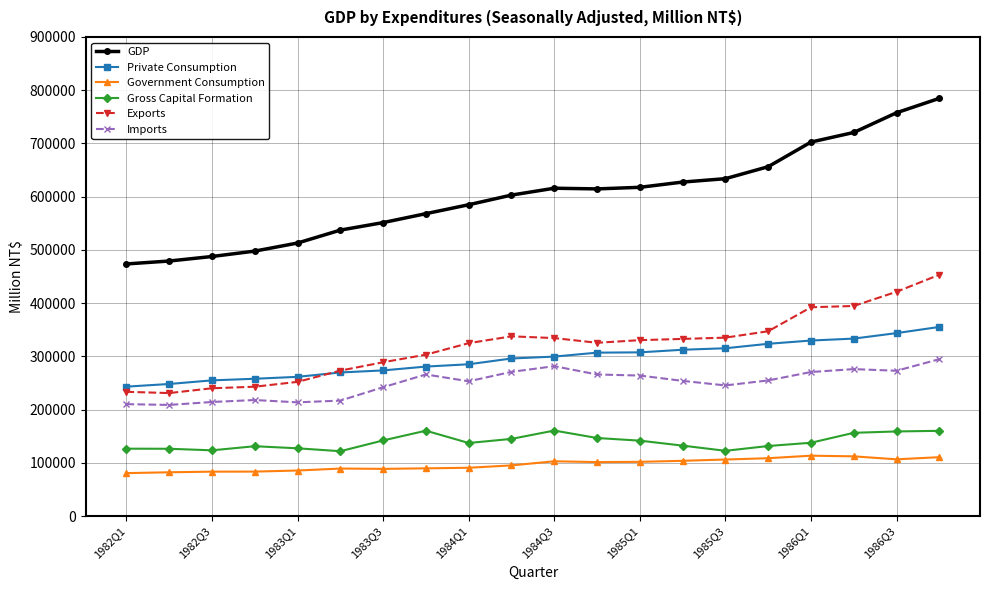

What is the maximum value for GDP?

784666